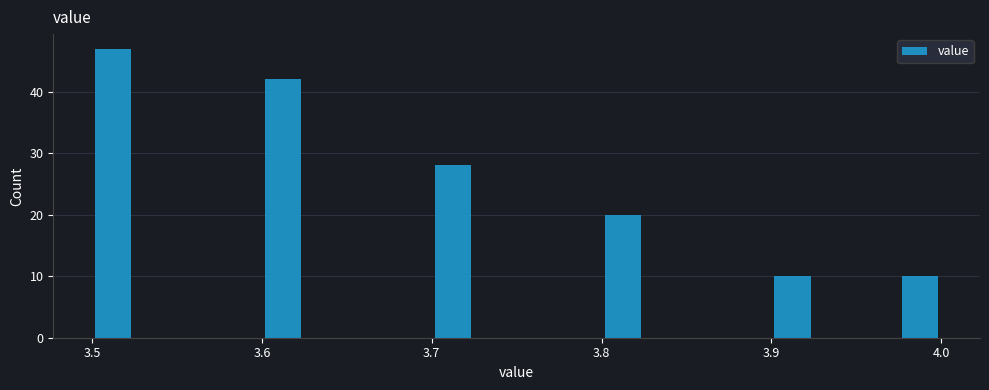

Around what value on the x-axis is the tallest bar? Give the approximate position of its centre, as read against the axis.

3.51